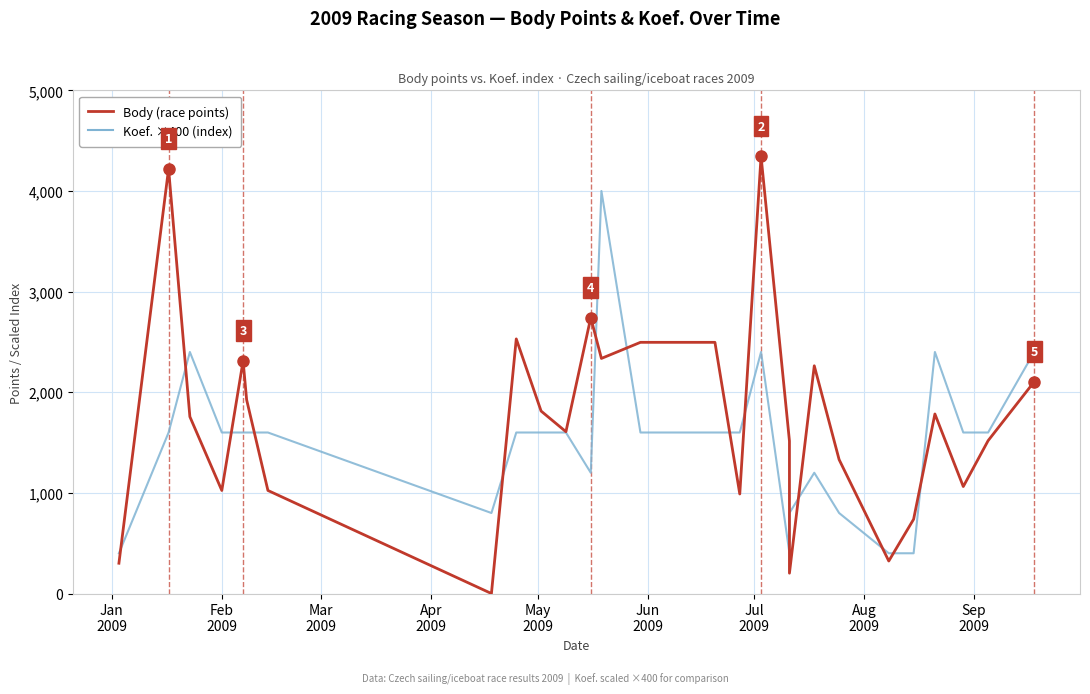

At how many categories does at least one series exceed 2809?

3